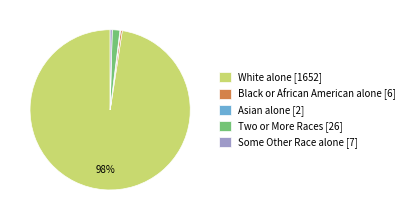

The Black or African American alone [6] slice represents 0% of the pie. True or false?

True